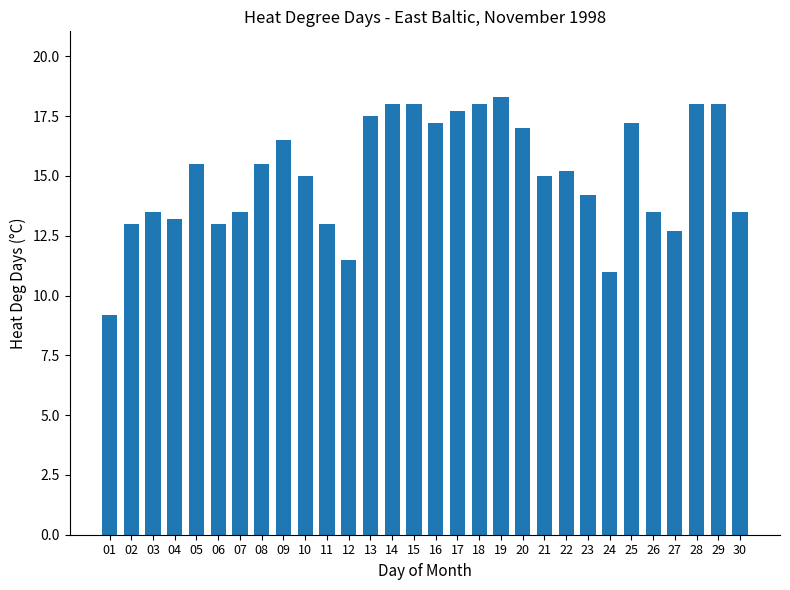

At which category does the chart reach its peak across all series?

19